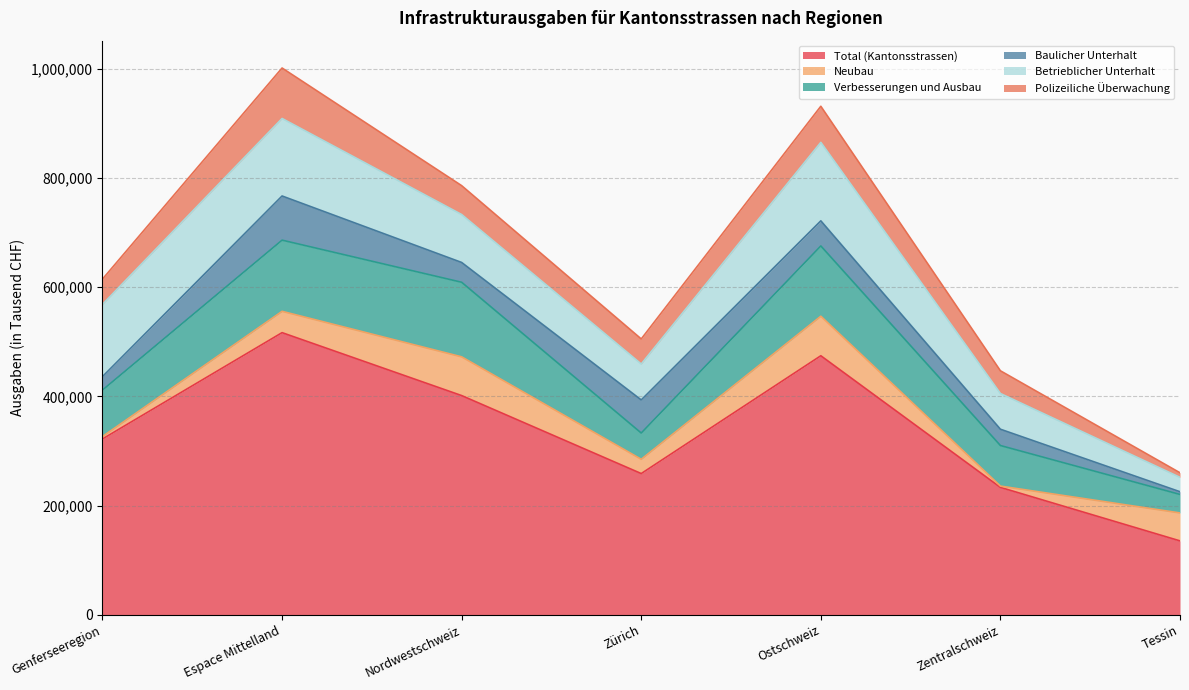

What is the label of the 1st point from the left?

Genferseeregion